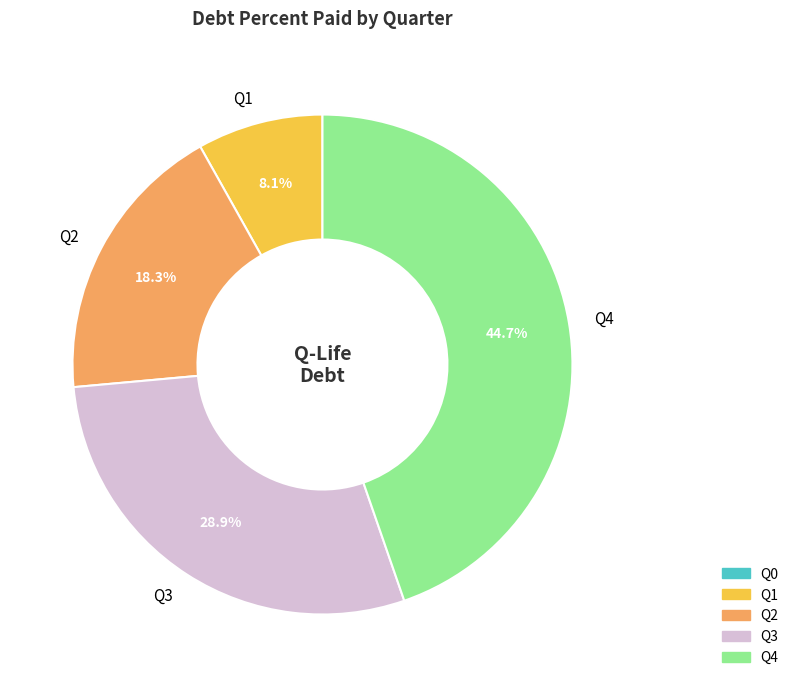

What is the ratio of the value at Q2 to the value at Q3?

0.6